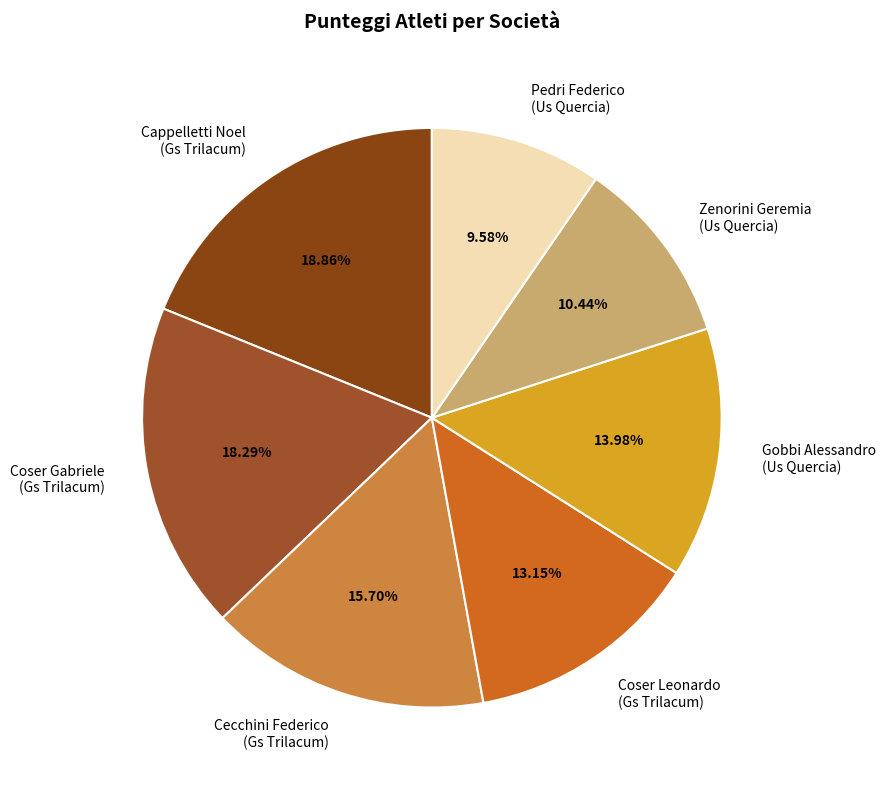

Rank the categories by value from highest to lowest.

Cappelletti Noel (Gs Trilacum), Coser Gabriele (Gs Trilacum), Cecchini Federico (Gs Trilacum), Gobbi Alessandro (Us Quercia), Coser Leonardo (Gs Trilacum), Zenorini Geremia (Us Quercia), Pedri Federico (Us Quercia)